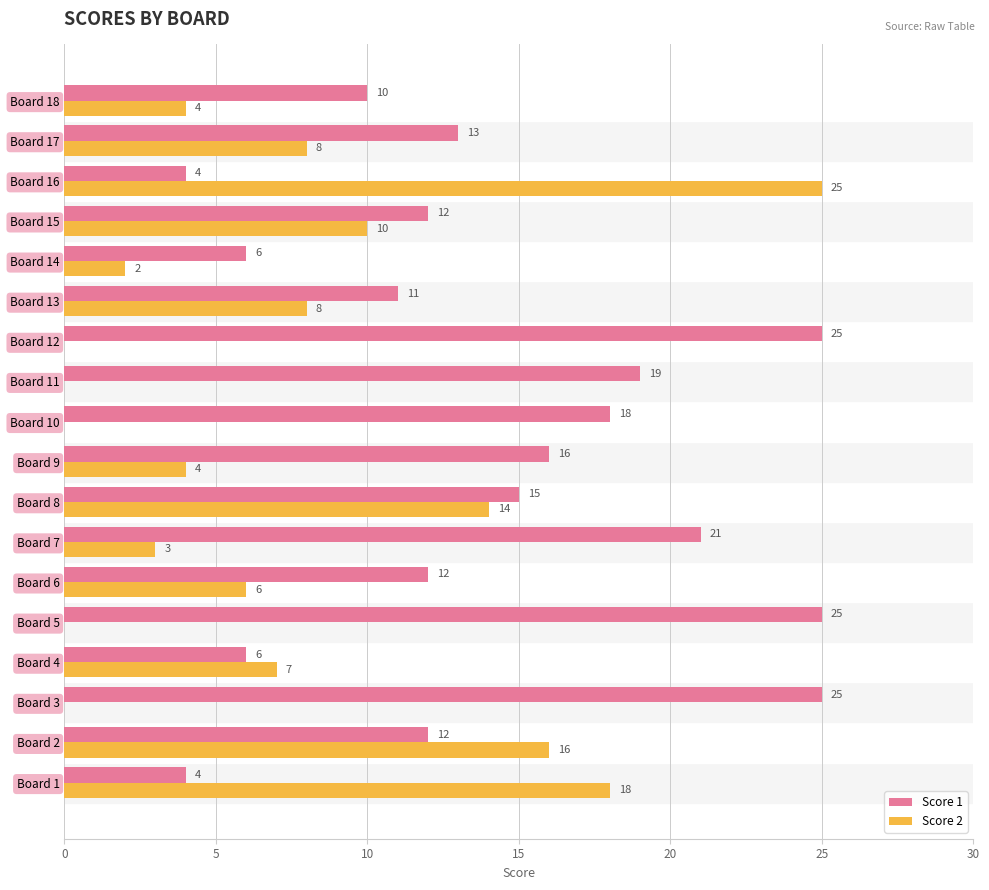

Which series changed the most between Board 14 and Board 17?

Score 1